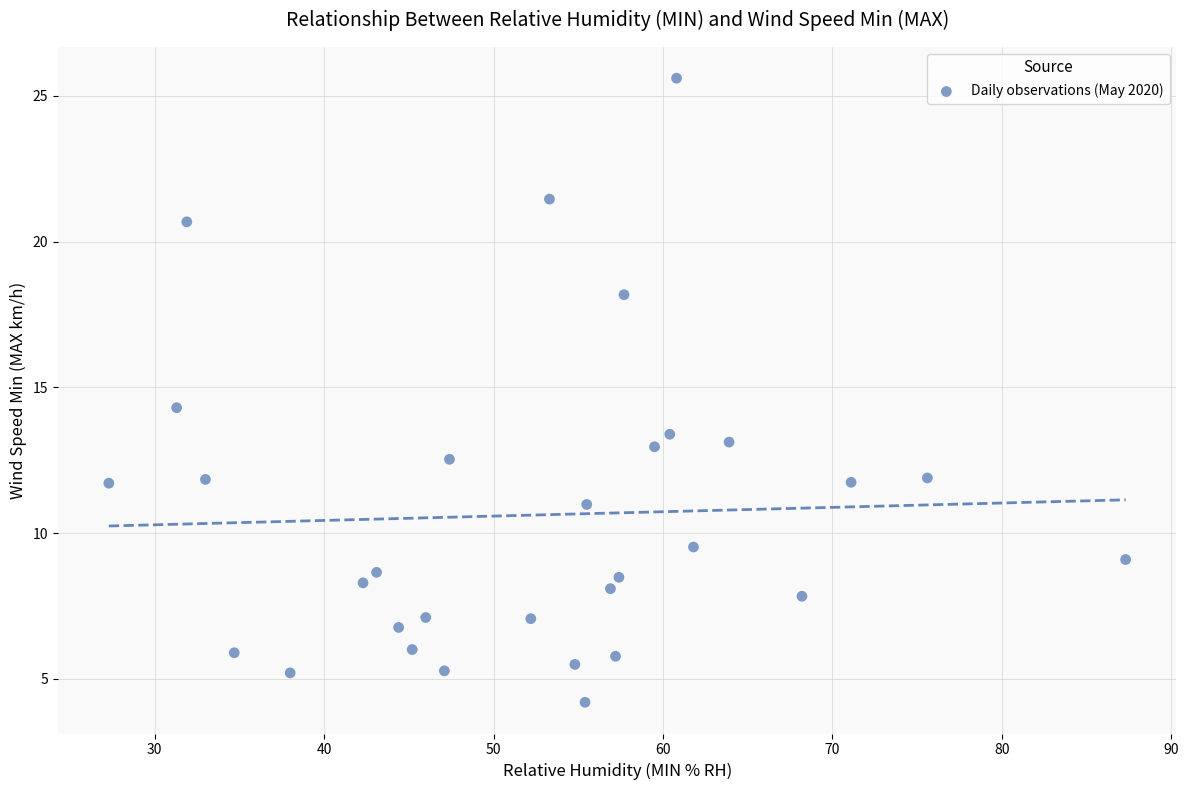

What is the range of Y values (max minus min)?

21.4